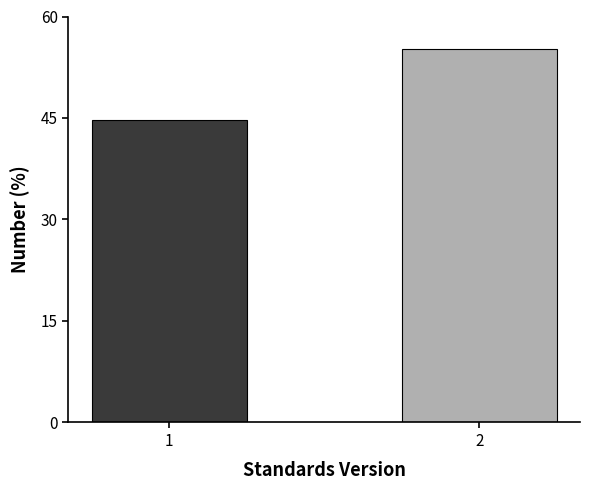

Reading right to left, transcribe all the data shown in this chart.

55.2	44.8